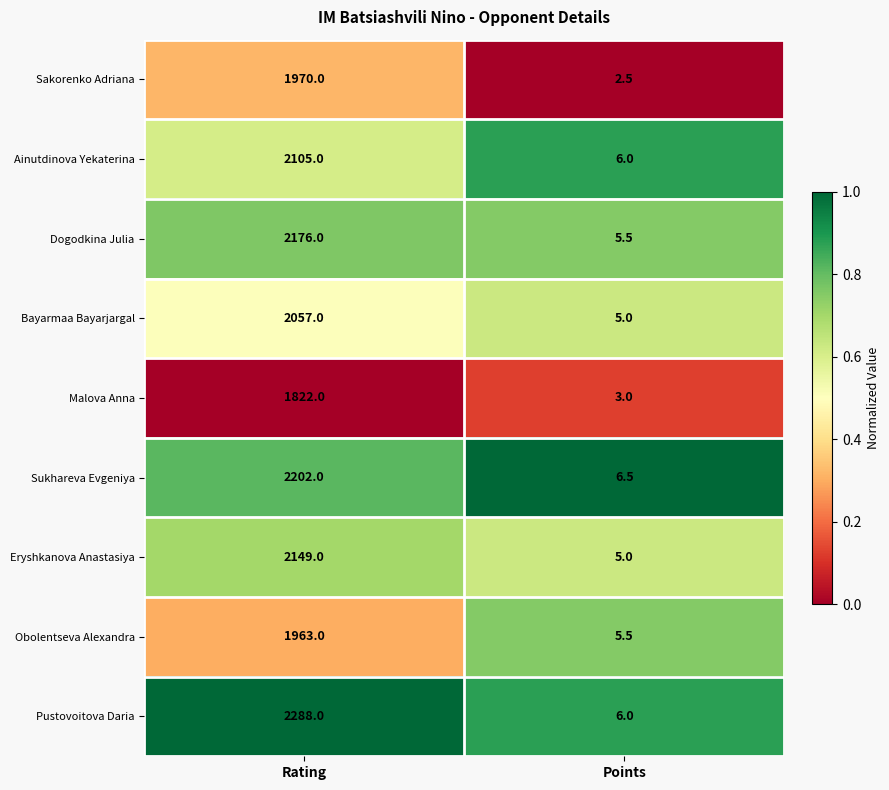

List the labels in order of Sukhareva Evgeniya value, largest first.

Rating, Points